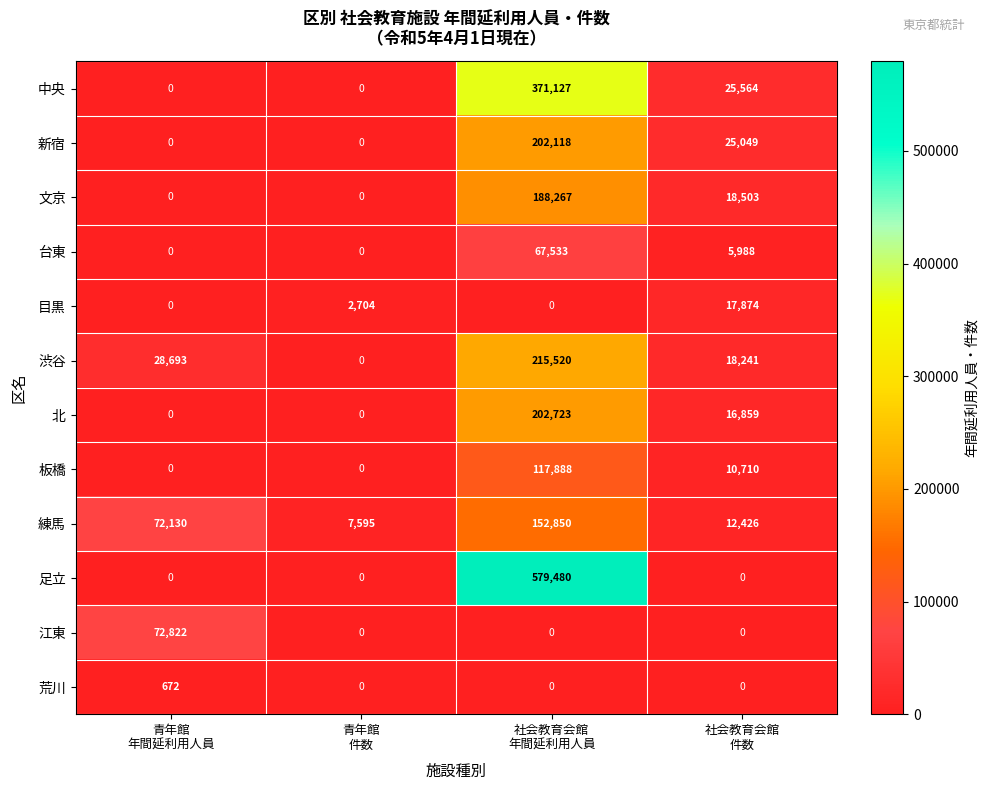

Which series has the largest total across all categories?

足立